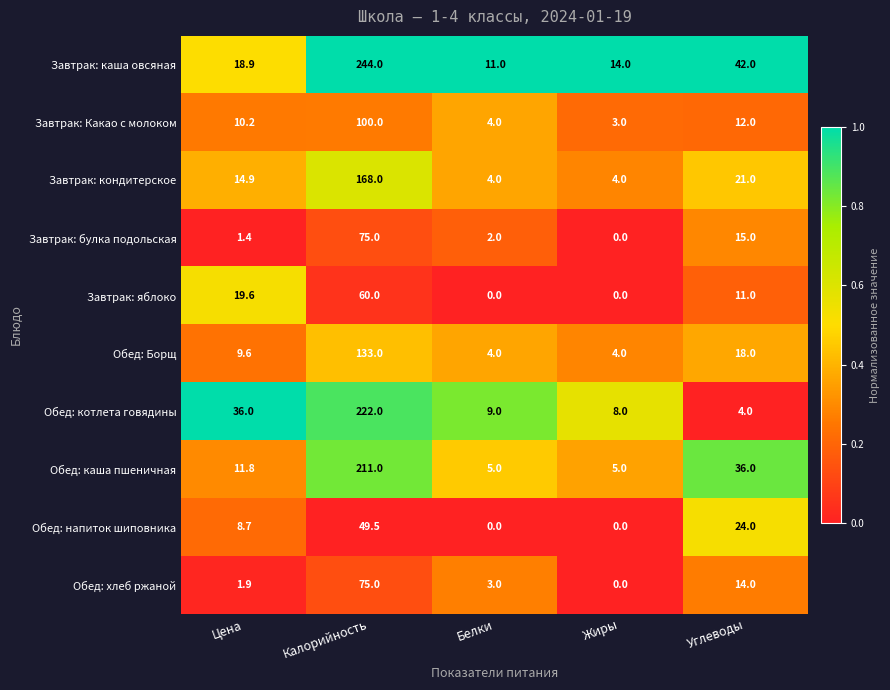

What is the difference between the second highest and minimum values in the Обед: хлеб ржаной series?

14.0